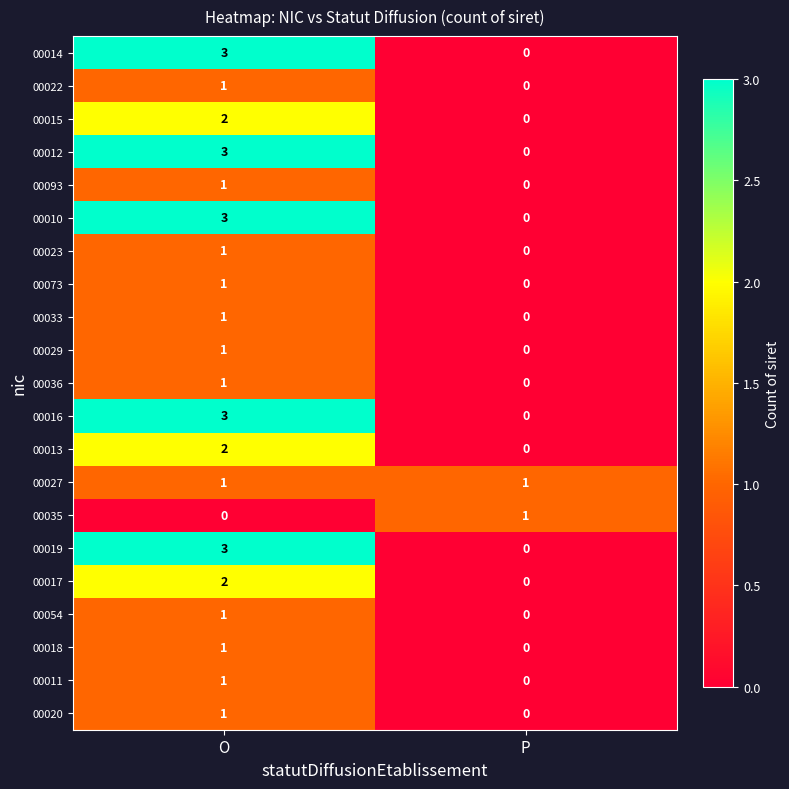

What is the total value across all series at O?

33